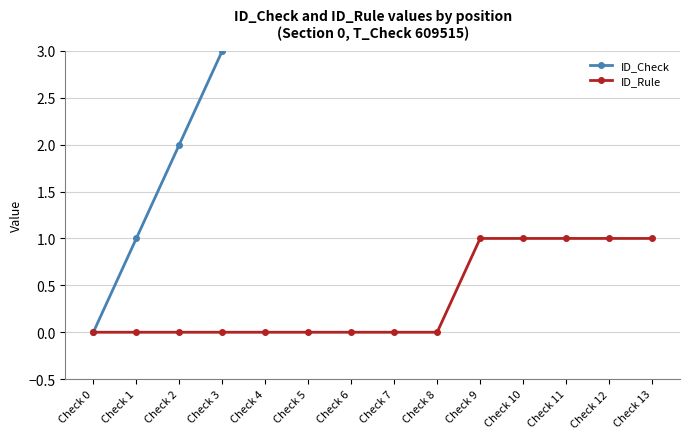

True or false: ID_Check and ID_Rule cross at least once.

False